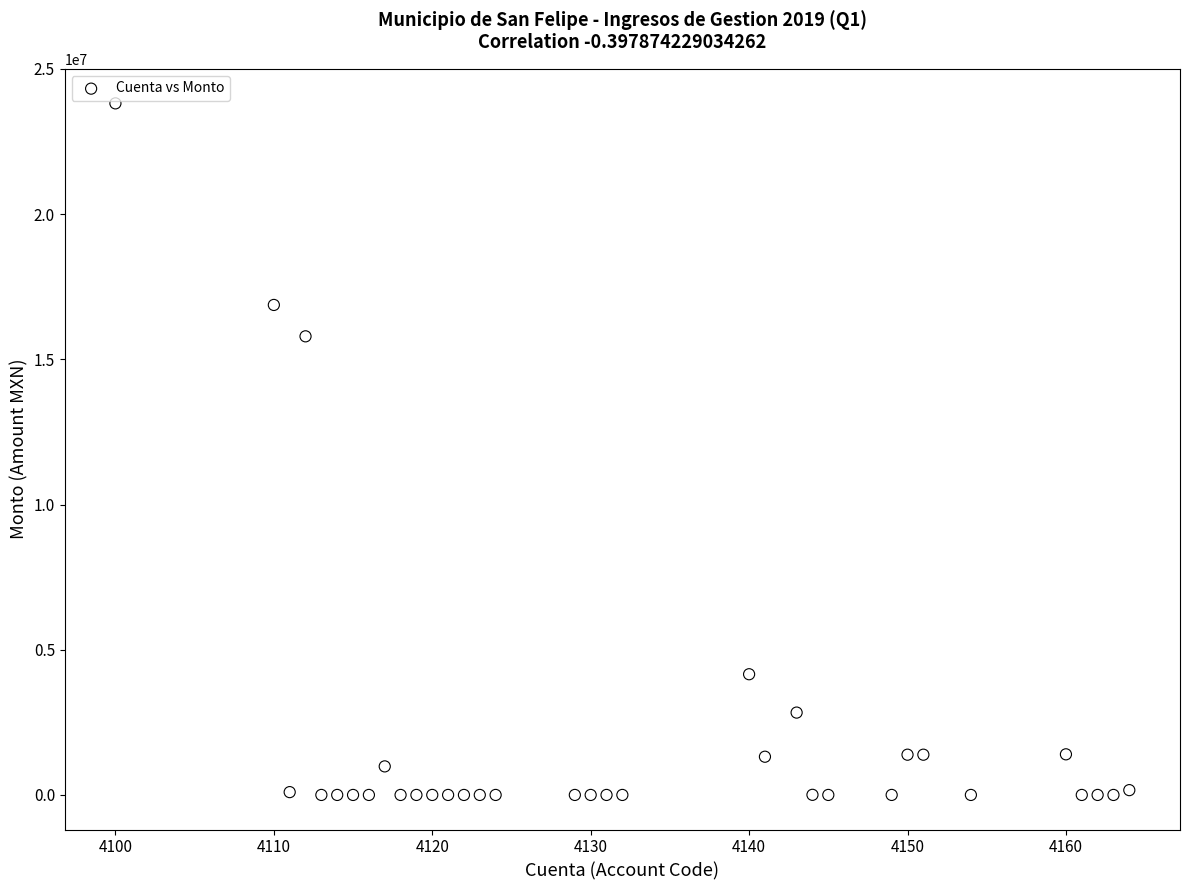

What Y value in the scatter plot is closest to 11907551?

15792934.8